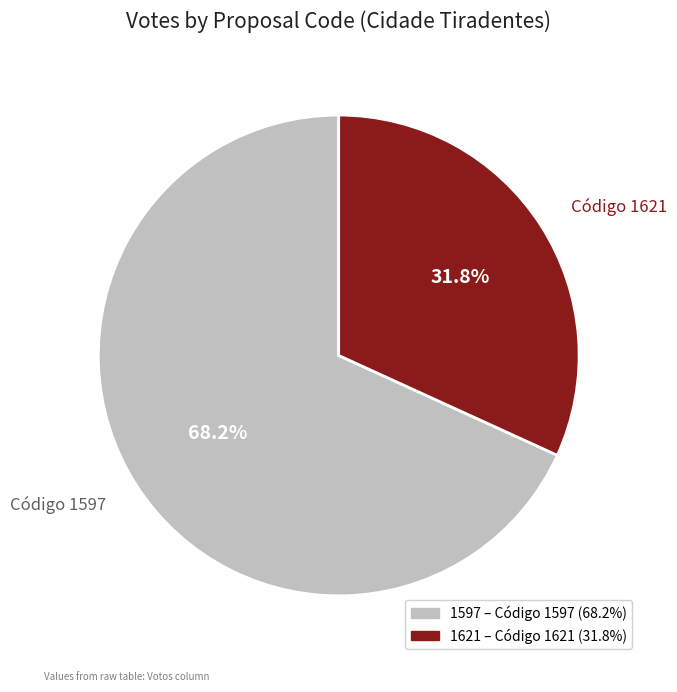

Count the number of slices in the pie.

2